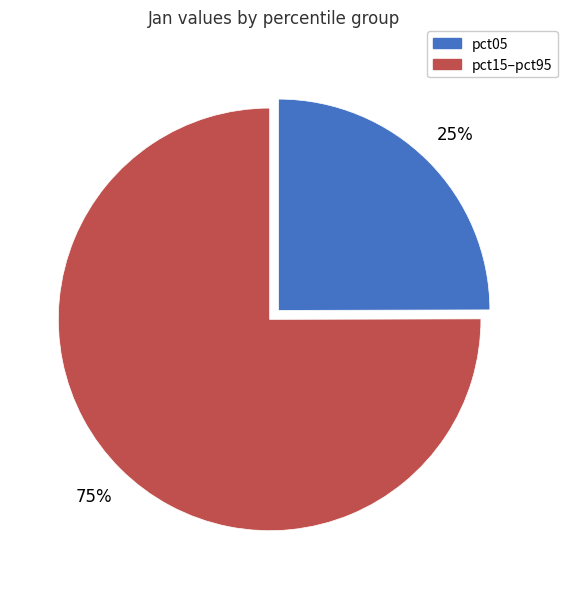

Is it true that pct05 is 25% of the pie?

True